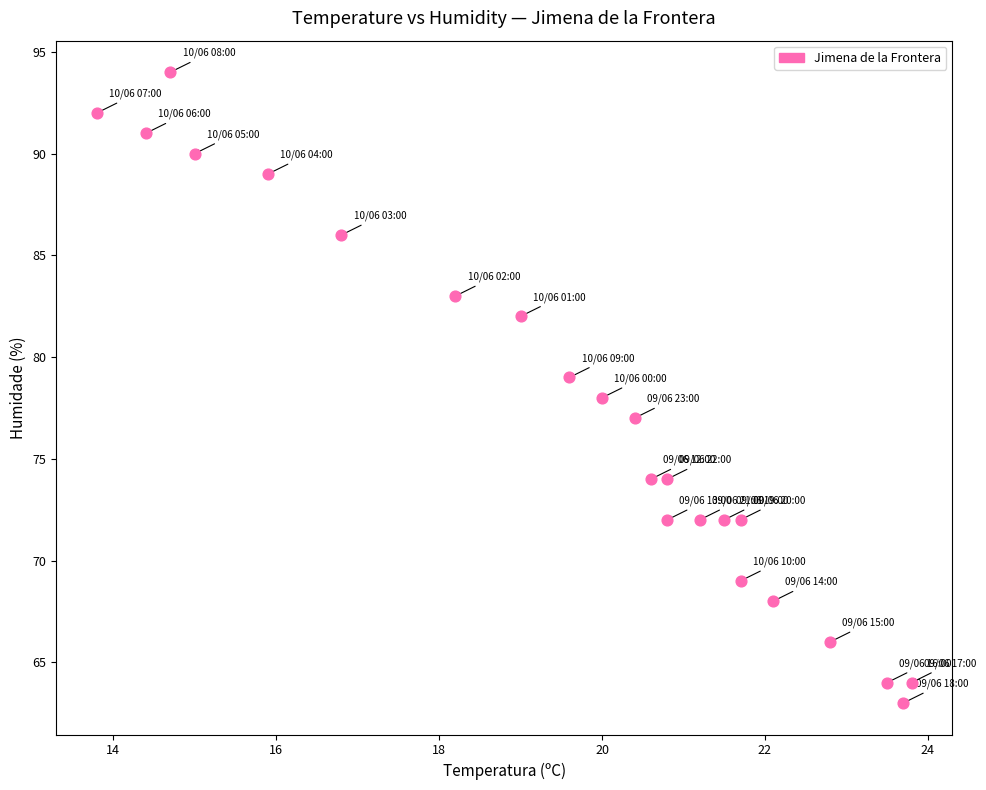

What is the range of Y values (max minus min)?

31